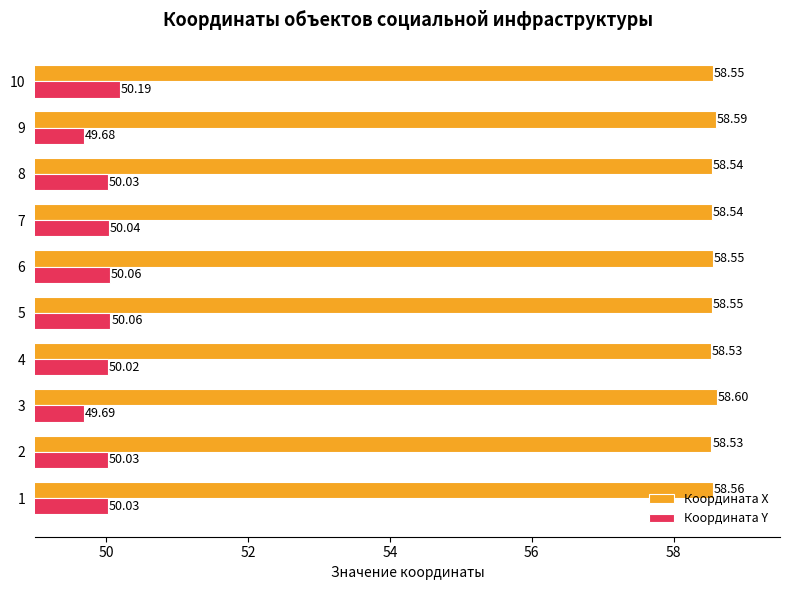

What are all the series names shown in the legend?

Координата X, Координата Y